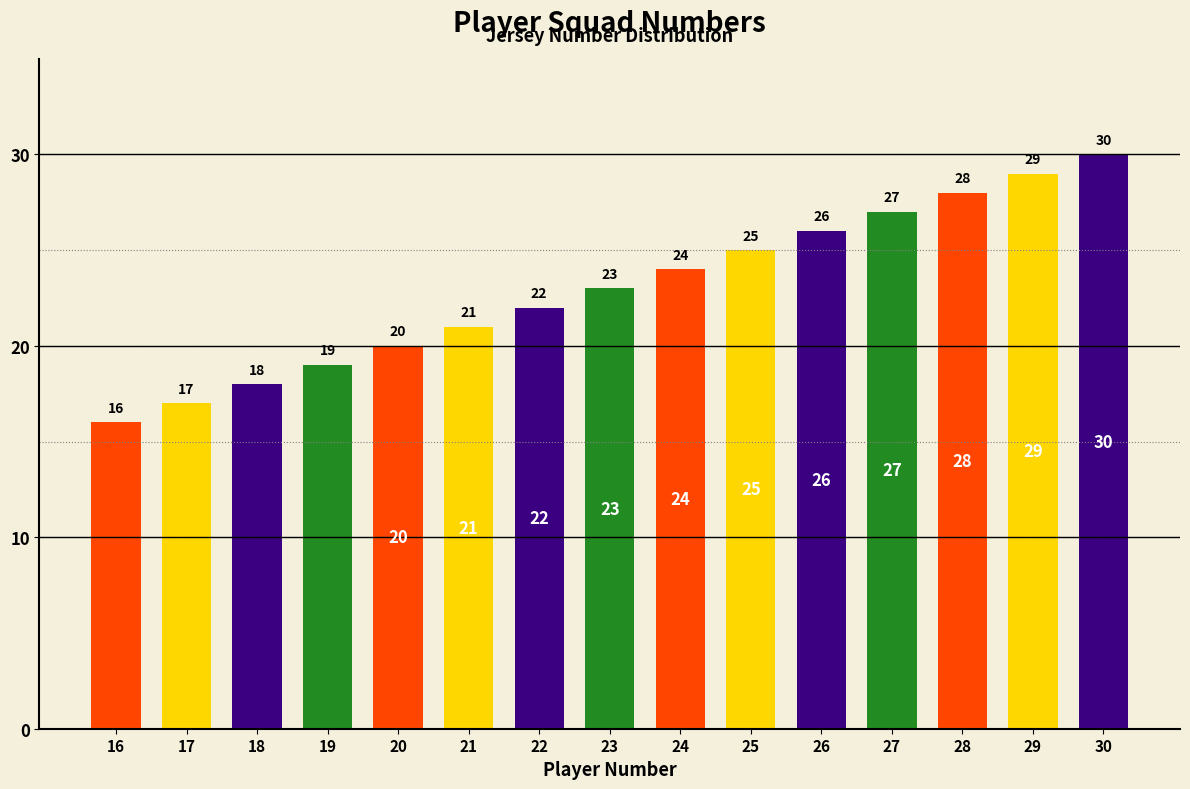

Which label corresponds to the smallest value in the chart?

16